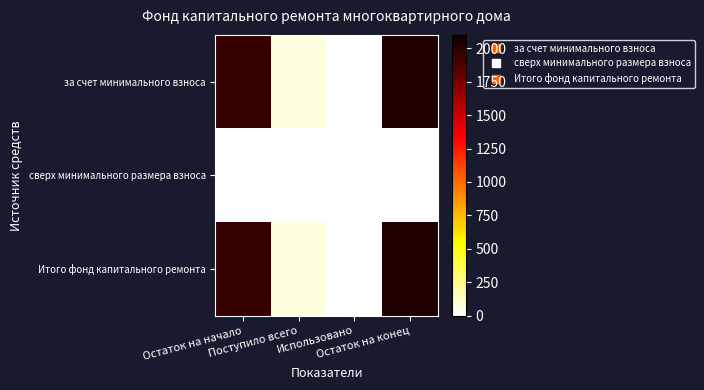

Reading left to right, what are all the values shown in this chart?

за счет минимального взноса: Остаток на начало=1953.2	Поступило всего=67.9	Использовано=0.0	Остаток на конец=2021.0
сверх минимального размера взноса: Остаток на начало=0.0	Поступило всего=0.0	Использовано=0.0	Остаток на конец=0.0
Итого фонд капитального ремонта: Остаток на начало=1953.2	Поступило всего=67.9	Использовано=0.0	Остаток на конец=2021.0